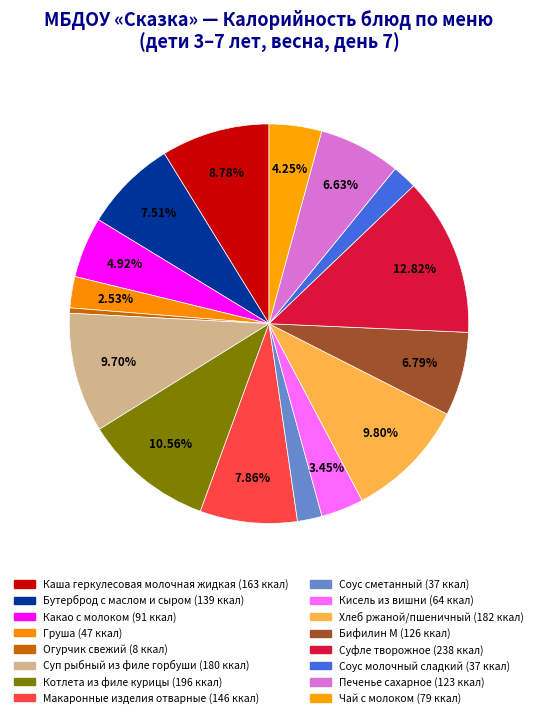

What percentage is NOT represented by Суфле творожное?

87.2%